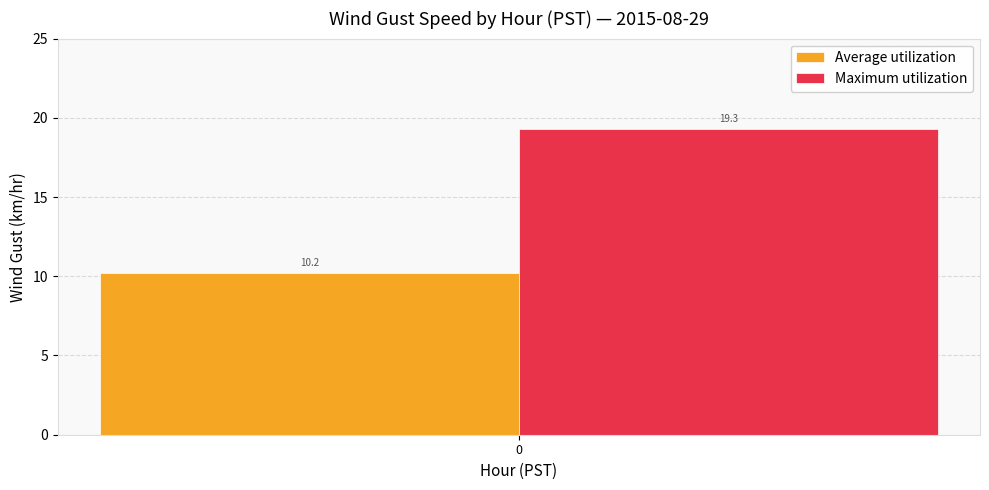

Rank the series by their maximum value, from lowest to highest.

Average utilization, Maximum utilization